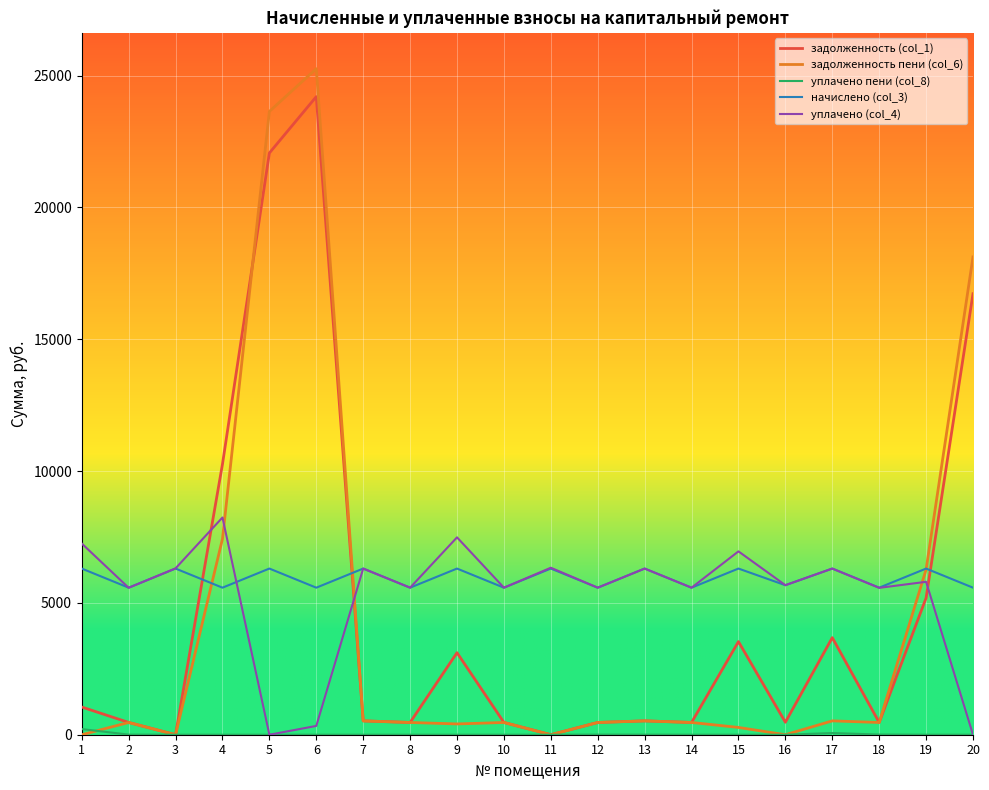

At which label does задолженность пени (col_6) first exceed 464?

2